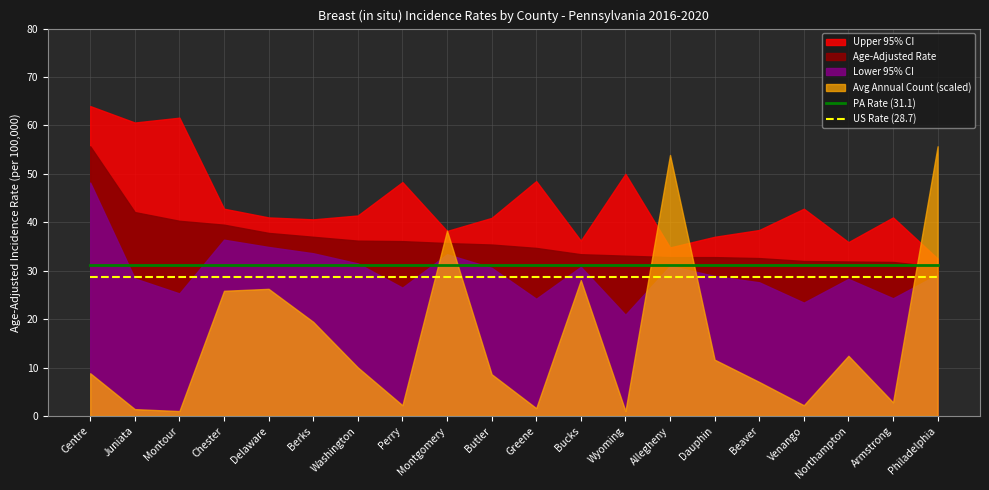

The value of PA Rate (31.1) at Dauphin is 40.9. True or false?

False